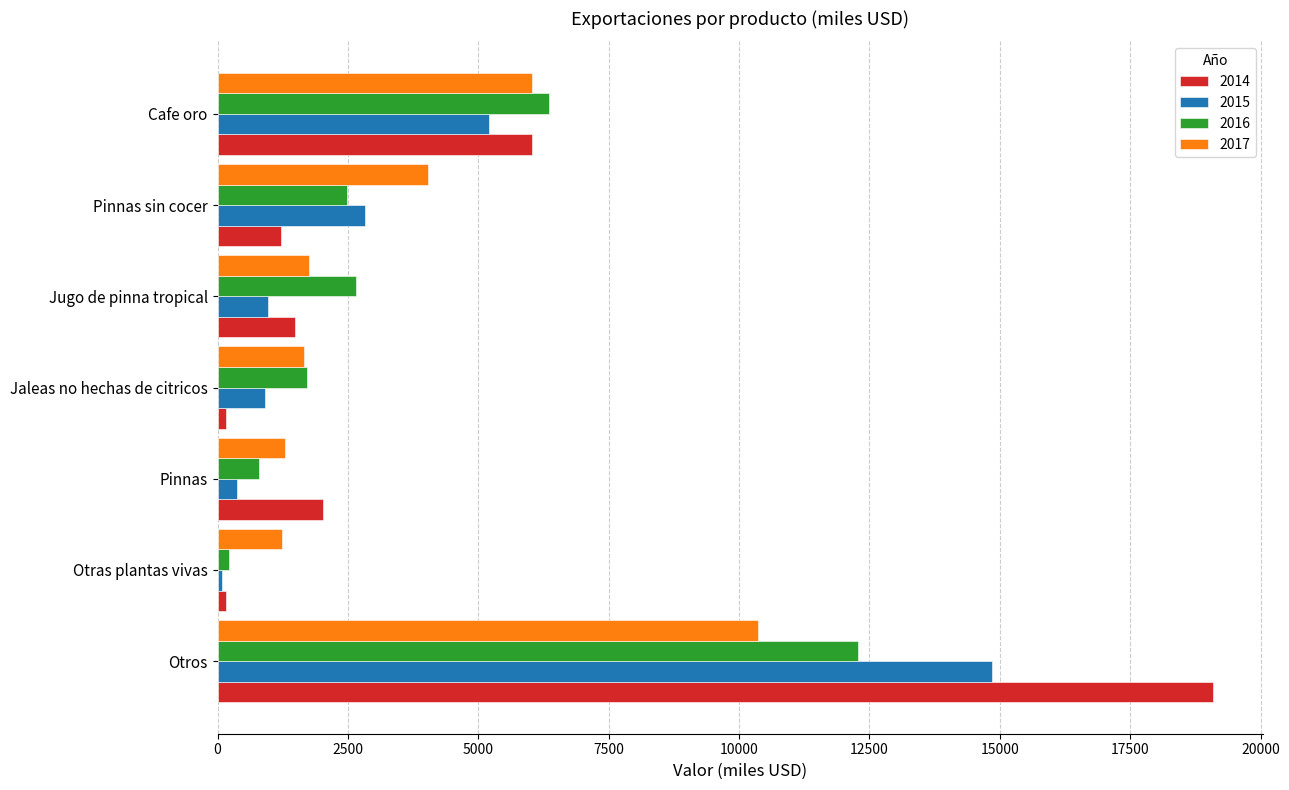

At which category does the chart reach its peak across all series?

Otros